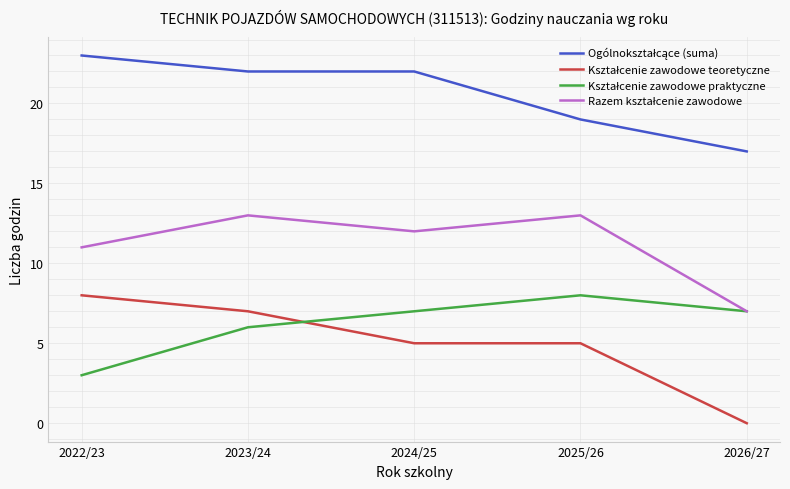

At which category does the chart reach its minimum across all series?

2026/27